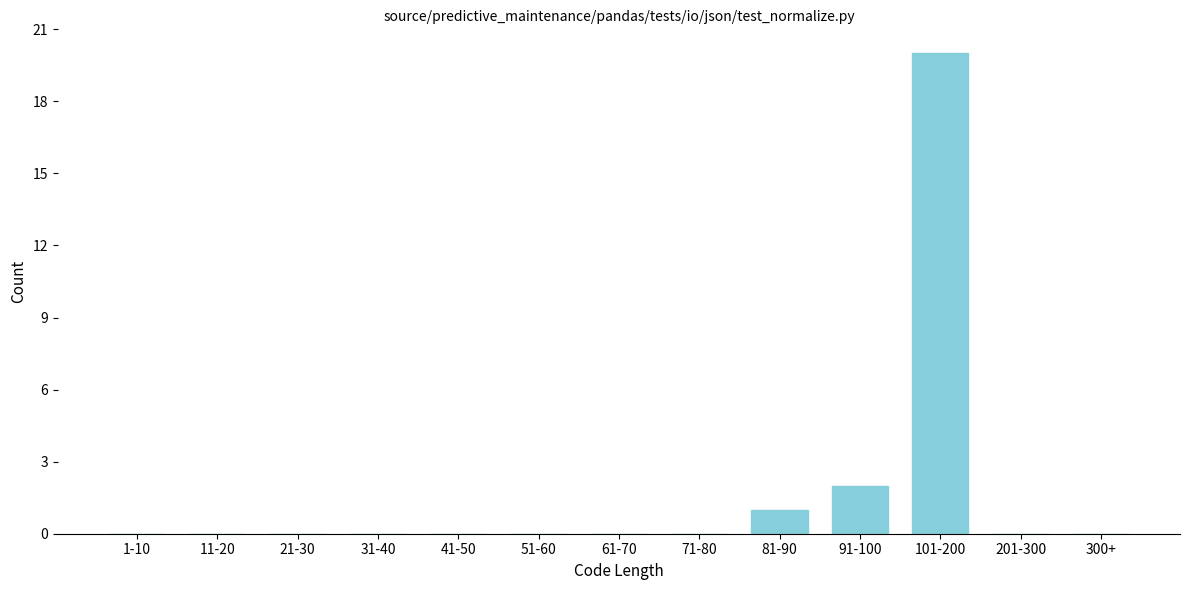

Reading left to right, what are all the values shown in this chart?

1-10=0	11-20=0	21-30=0	31-40=0	41-50=0	51-60=0	61-70=0	71-80=0	81-90=1	91-100=2	101-200=20	201-300=0	300+=0